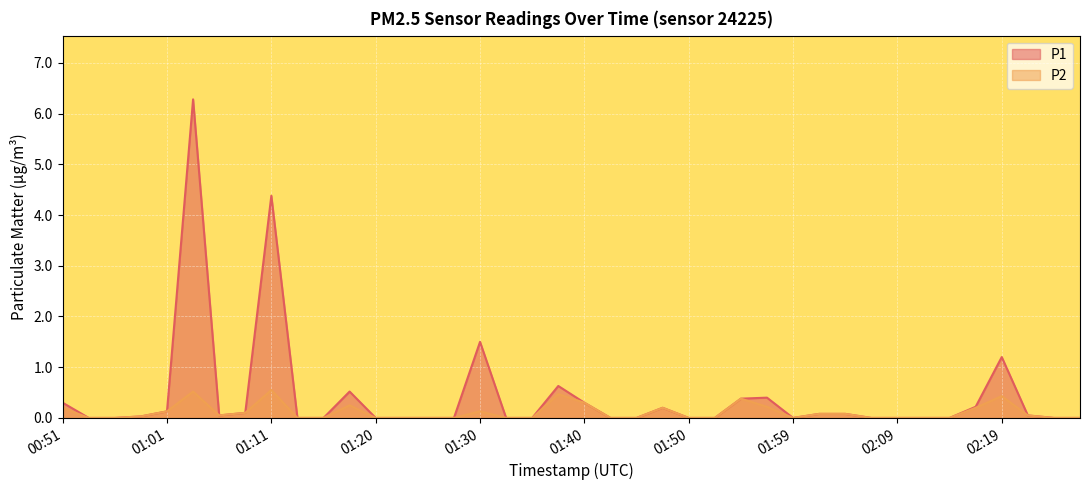

Is it true that P1 equals 6.3 at 01:03?

True